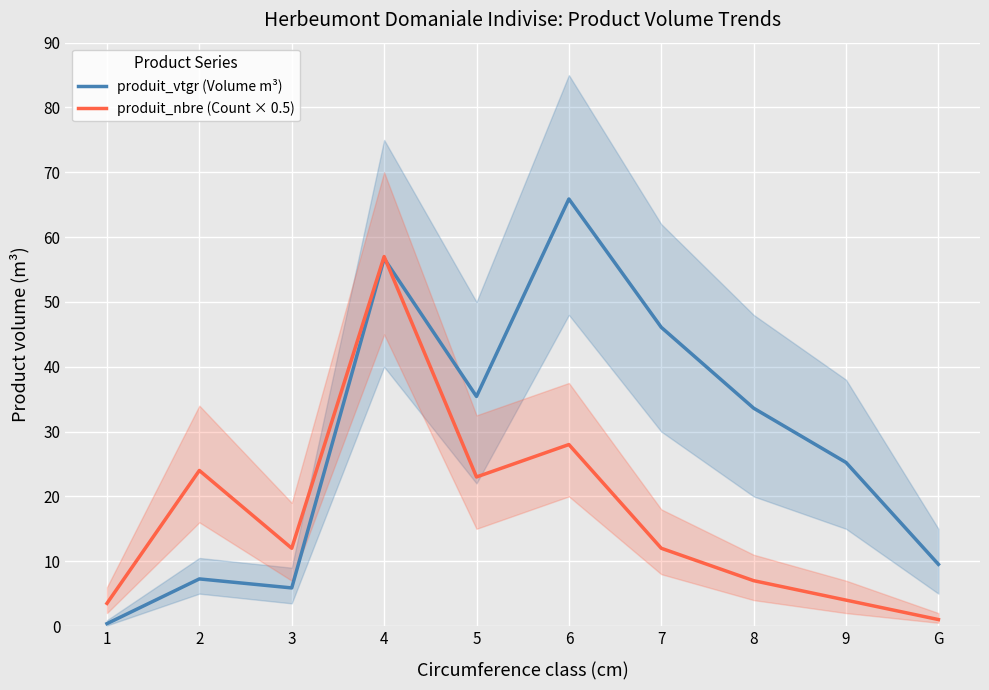

What is the greatest value displayed?

65.9